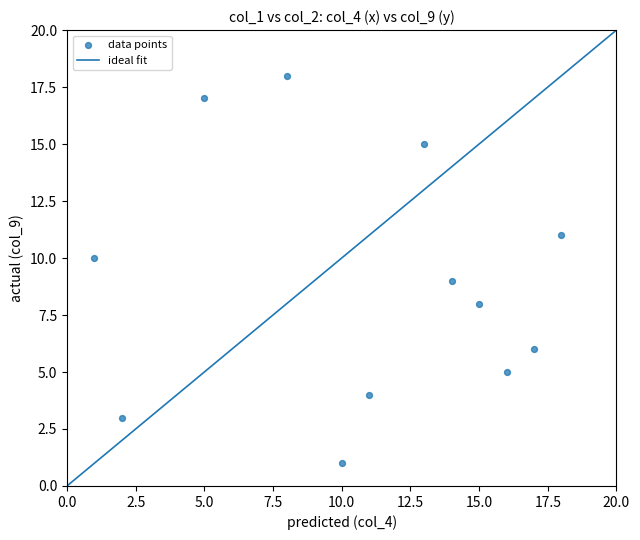

What is the average Y value?

9